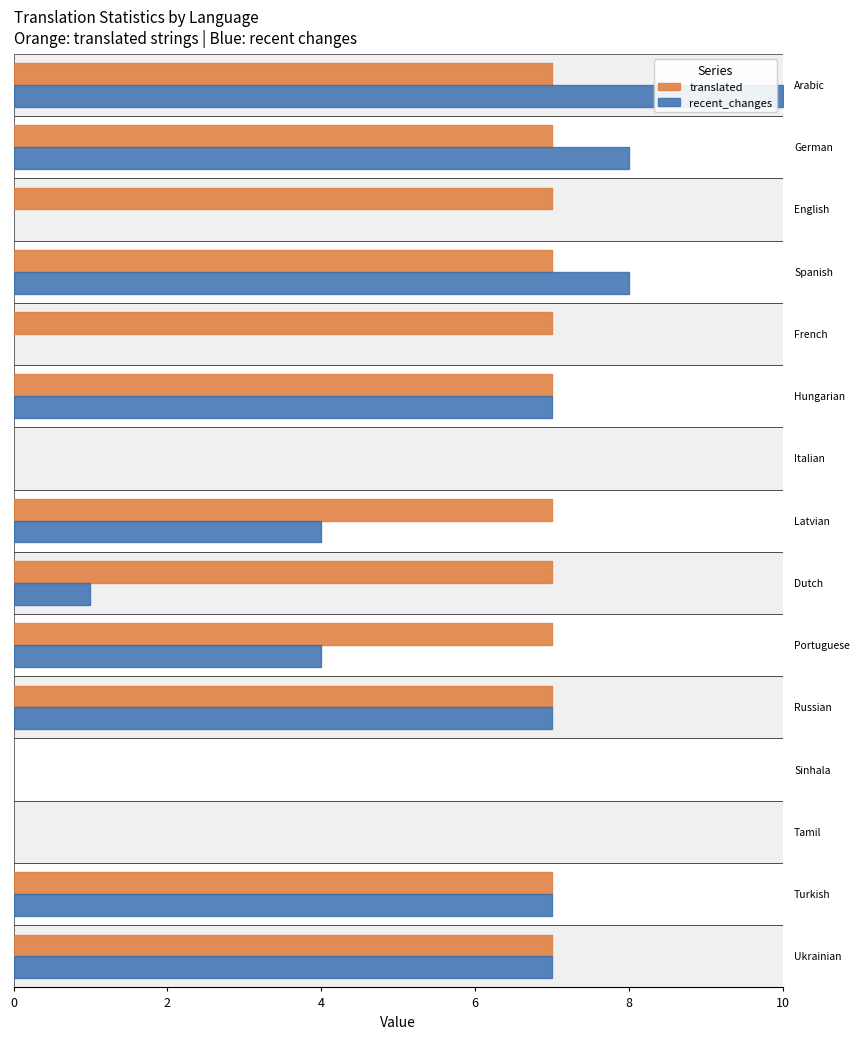

Where do translated and recent_changes first cross each other?

German and English